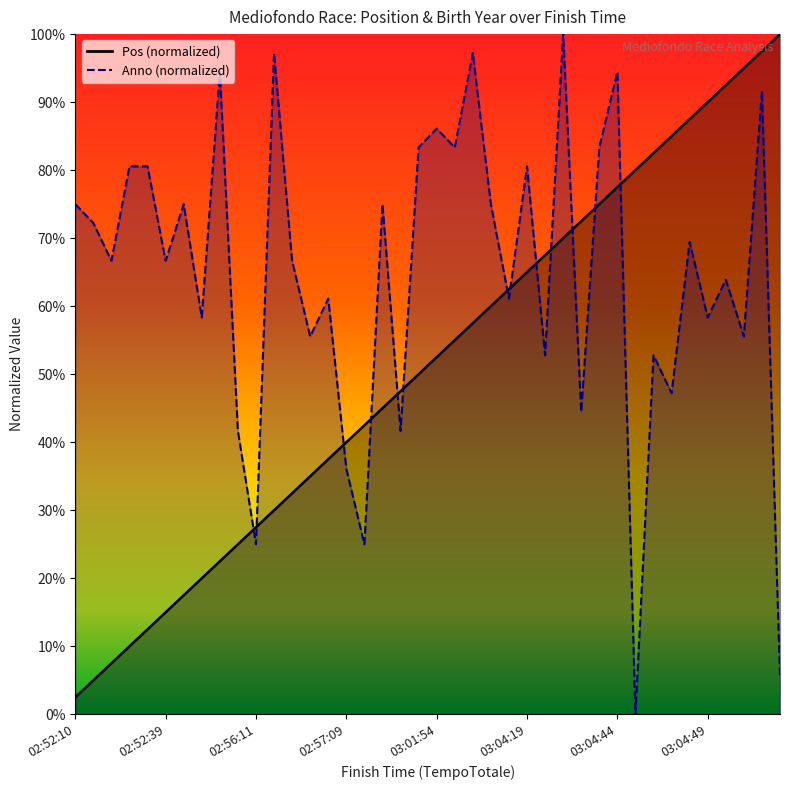

Between which two adjacent categories do Anno and Pos first intersect?

02:55:54 and 02:56:11